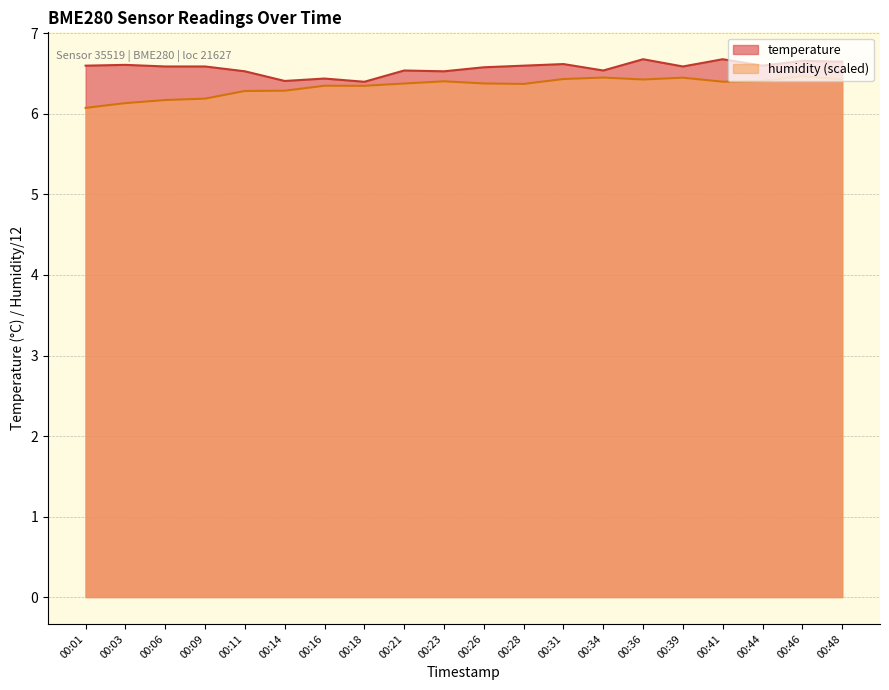

Reading right to left, extract all data points from this chart.

temperature: 6.7	6.7	6.6	6.7	6.6	6.7	6.5	6.6	6.6	6.6	6.5	6.5	6.4	6.4	6.4	6.5	6.6	6.6	6.6	6.6
humidity: 6.4	6.5	6.4	6.4	6.5	6.4	6.5	6.4	6.4	6.4	6.4	6.4	6.4	6.4	6.3	6.3	6.2	6.2	6.1	6.1